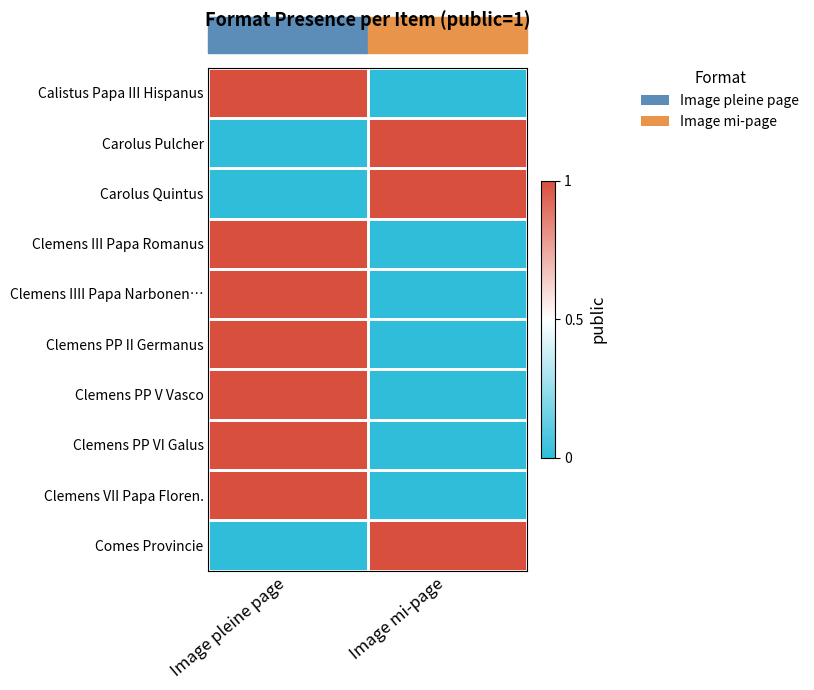

What is the difference between the highest and lowest values at Image mi-page?

1